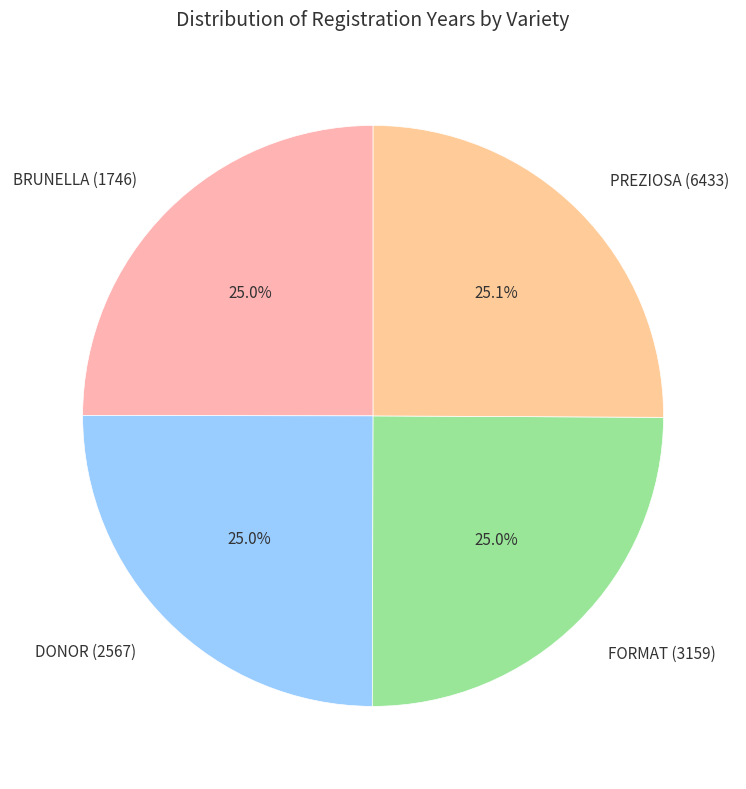

Is there any slice that represents more than half of the pie?

No